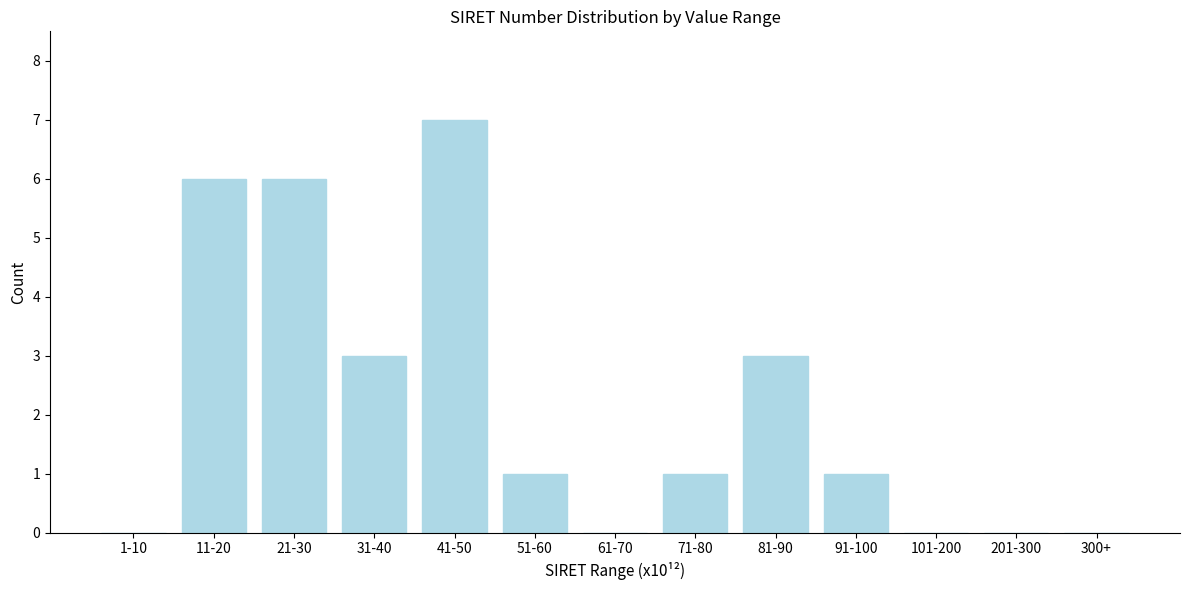

Reading left to right, transcribe all the data shown in this chart.

1-10=0	11-20=6	21-30=6	31-40=3	41-50=7	51-60=1	61-70=0	71-80=1	81-90=3	91-100=1	101-200=0	201-300=0	300+=0